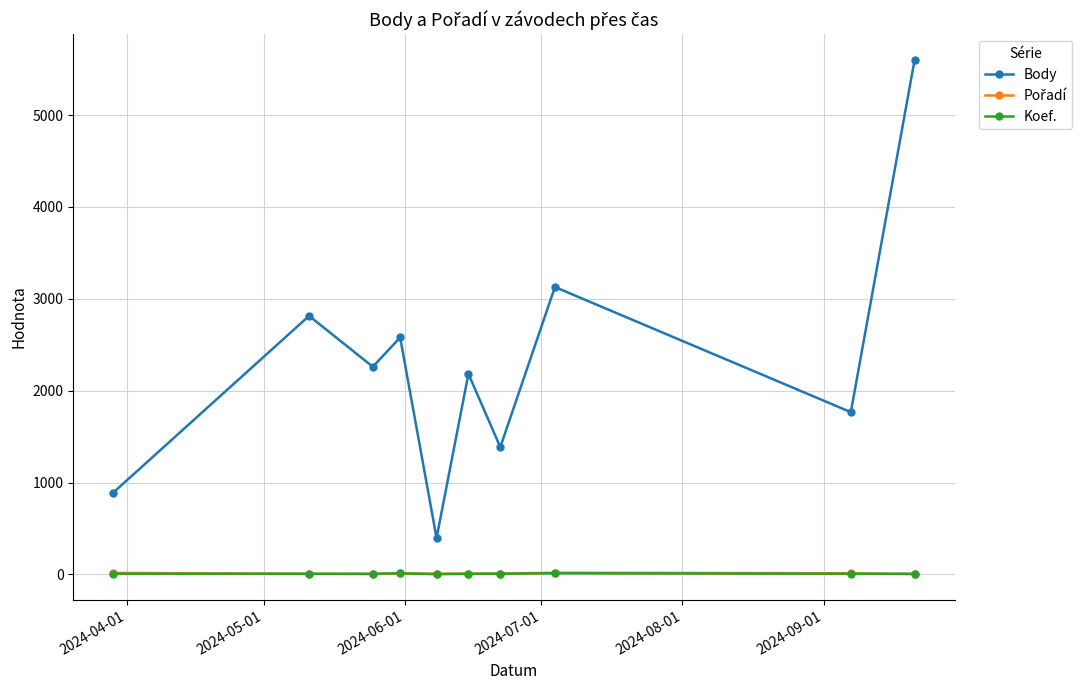

Which series has the widest spread of values?

Body